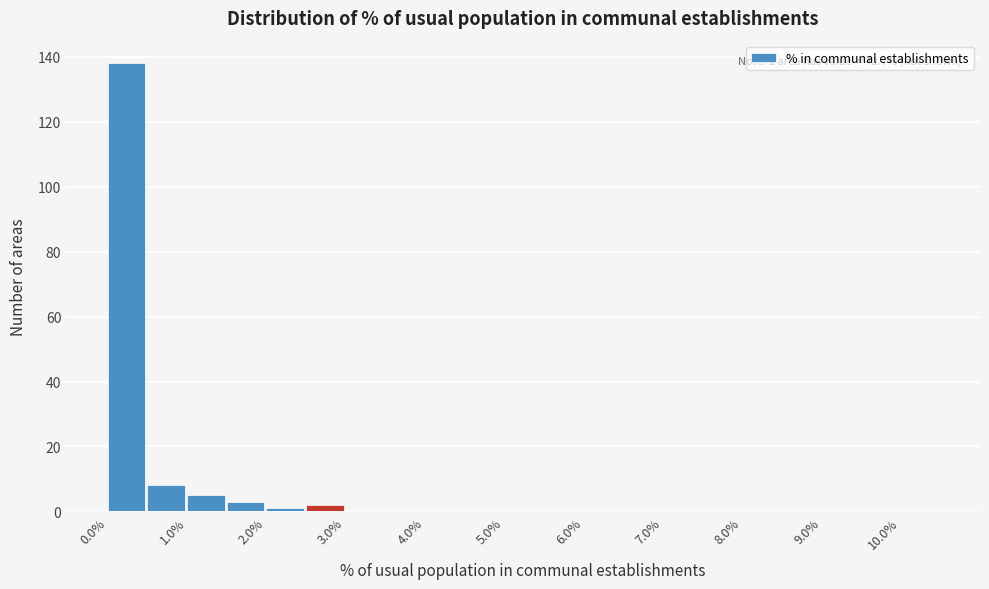

Which range on the x-axis has the tallest bar?

0.0 to 0.5